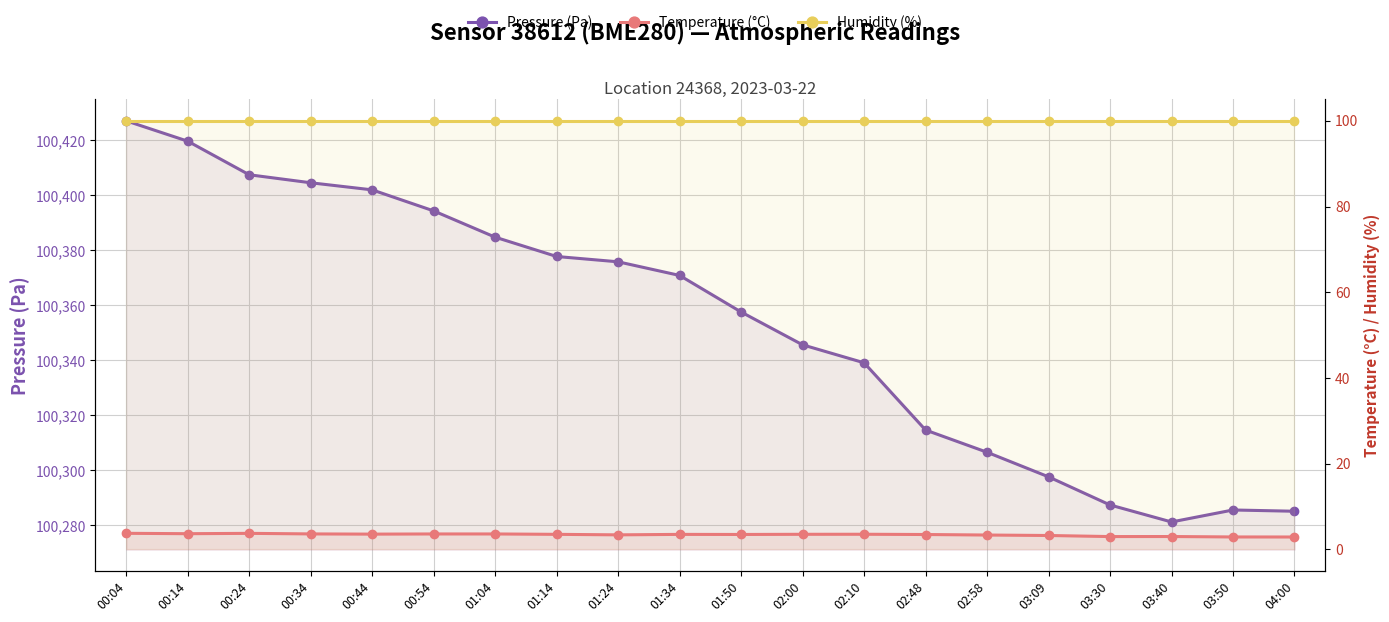

What is the total value across all series at 01:34?

100474.4